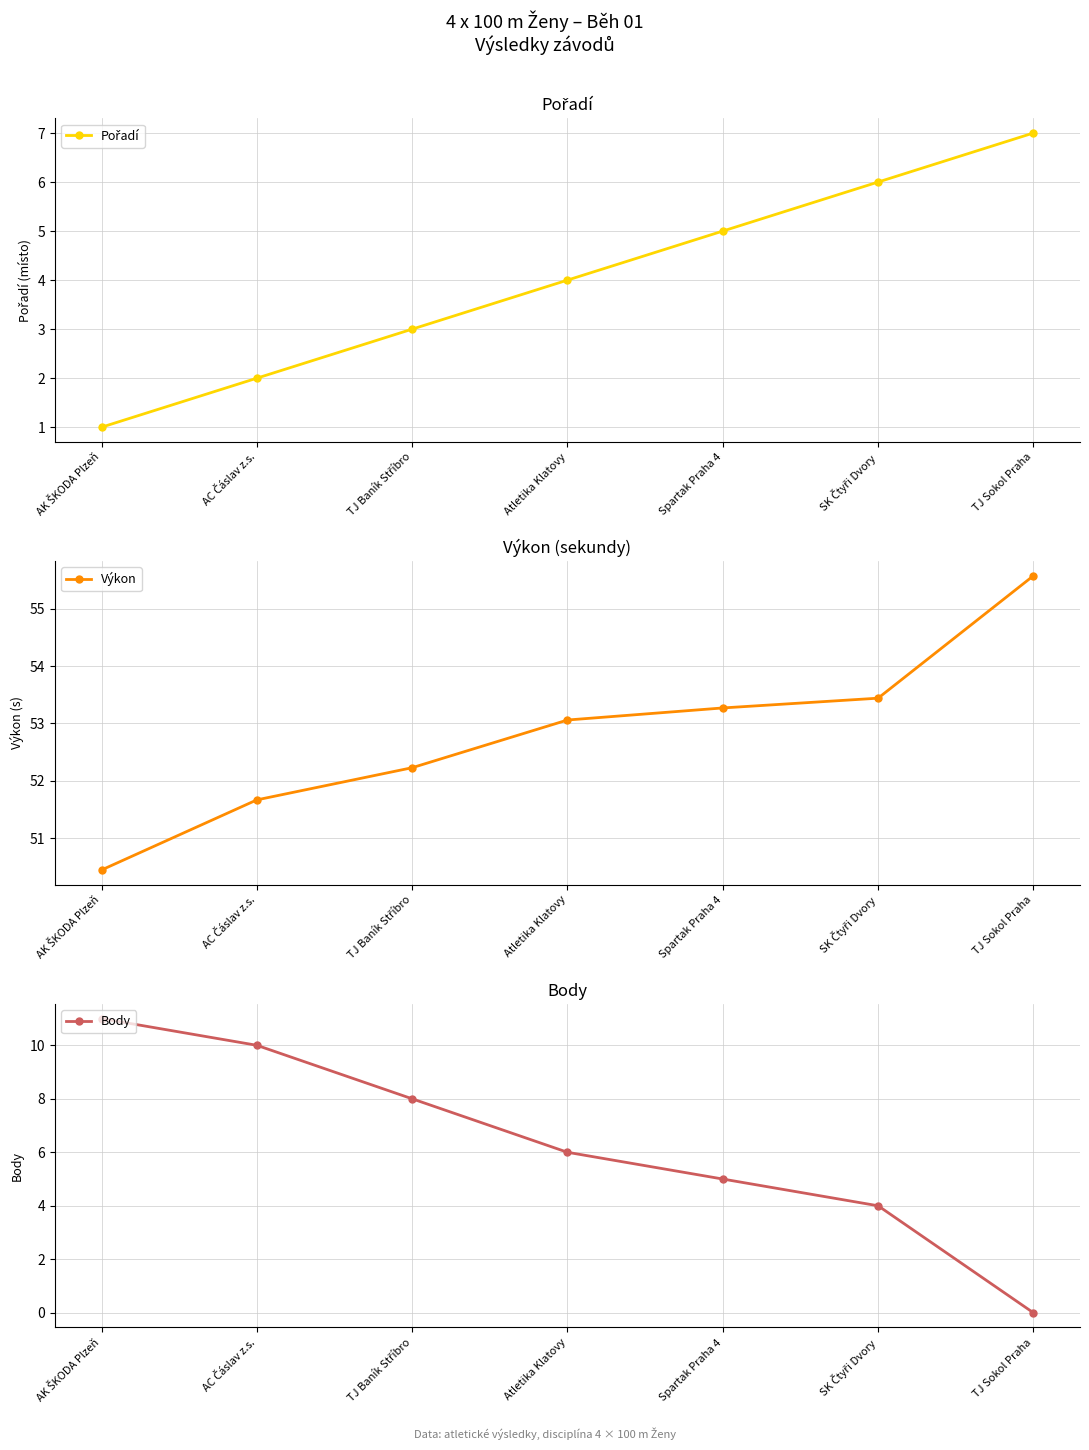

Between Spartak Praha 4 and AC Čáslav z.s., which is larger?

Spartak Praha 4